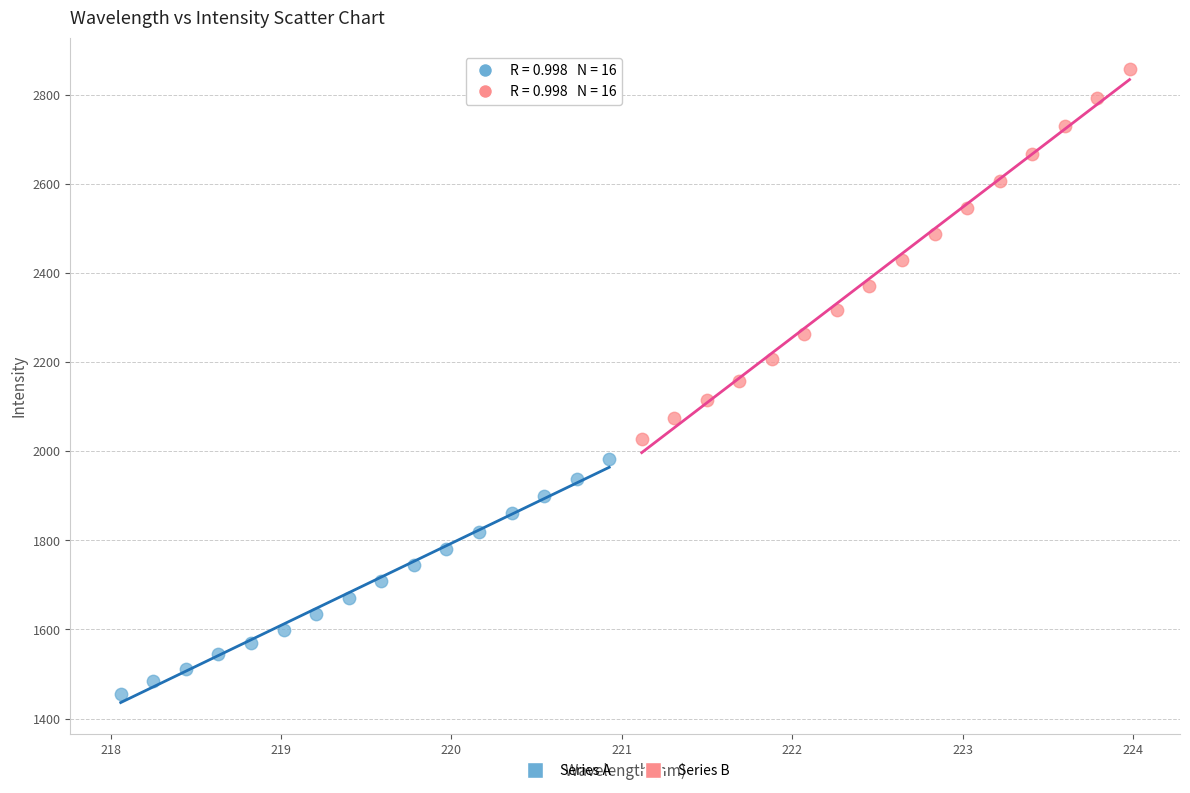

Which series reaches the maximum Y coordinate?

Series B